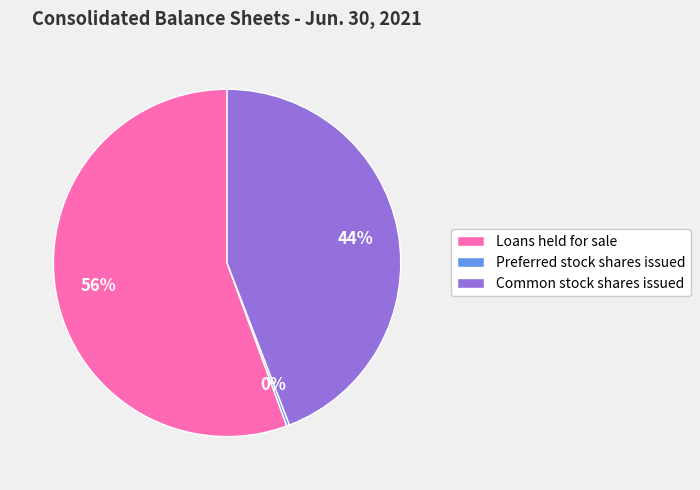

Between Common stock shares issued and Loans held for sale, which is larger?

Loans held for sale